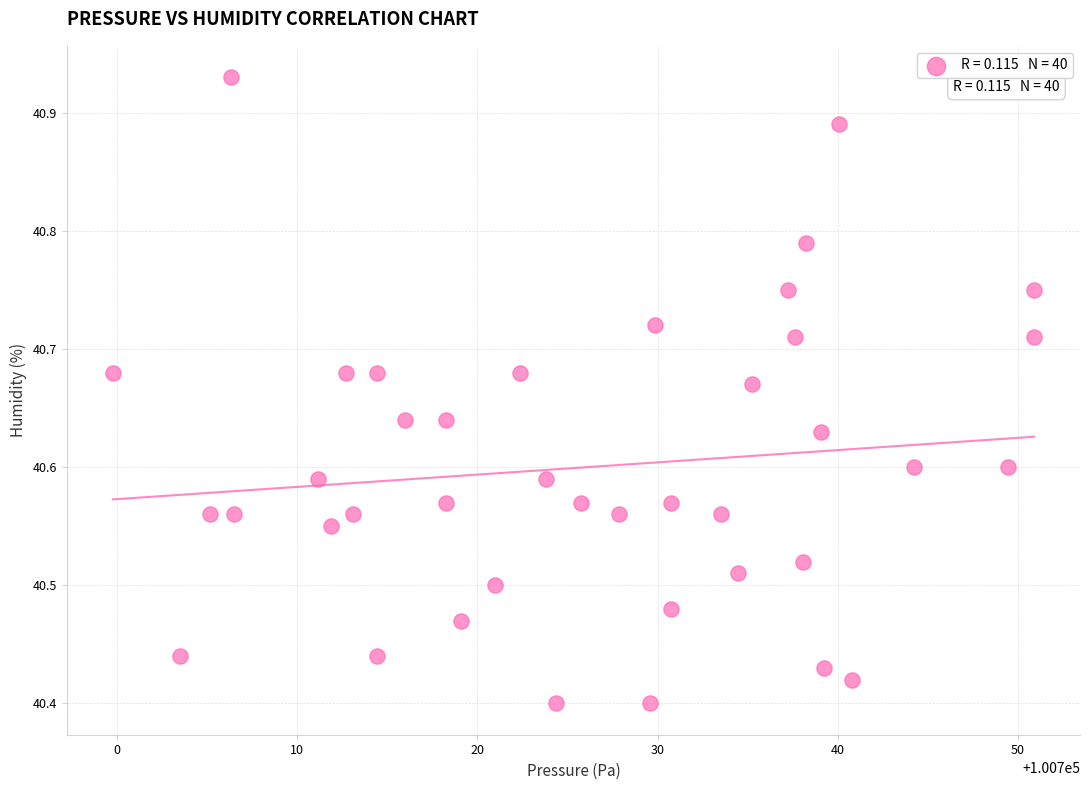

What is the range of X values (max minus min)?

51.1